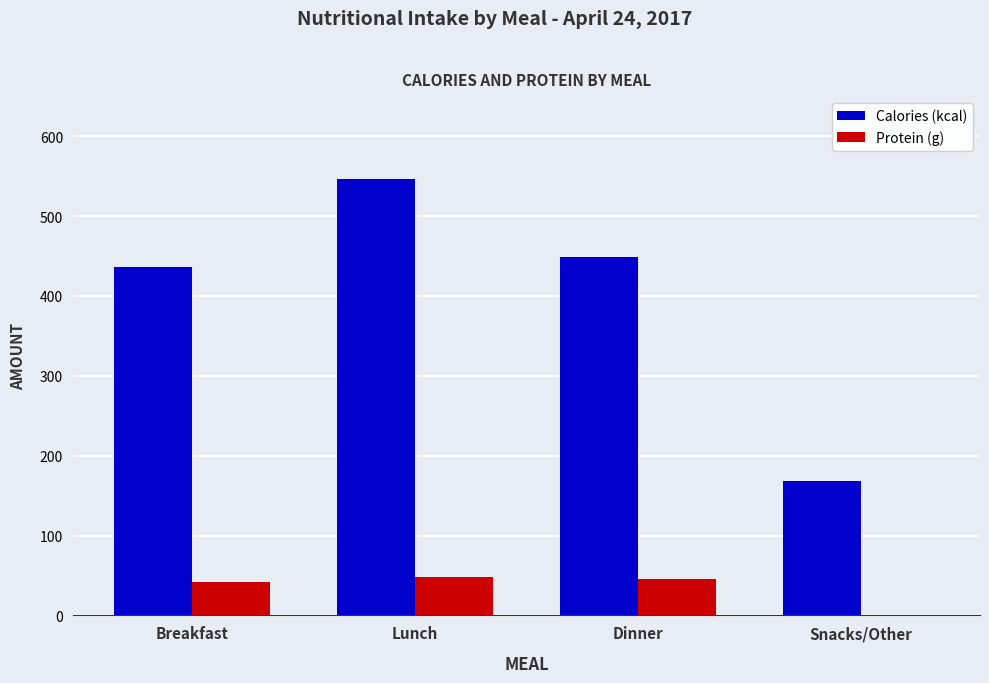

What is the highest value of the Calories (kcal) series?

546.0